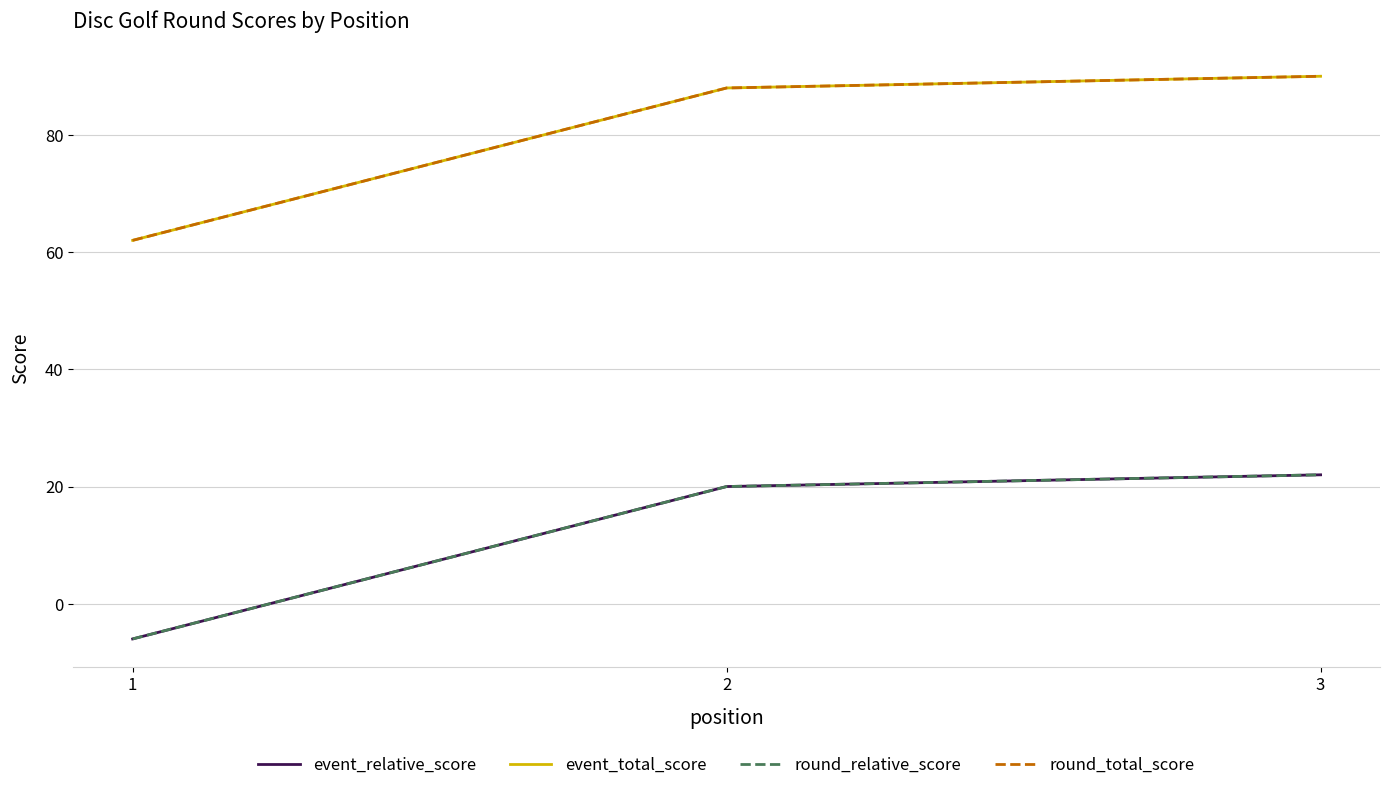

Where does the round_total_score series first go above 88?

3